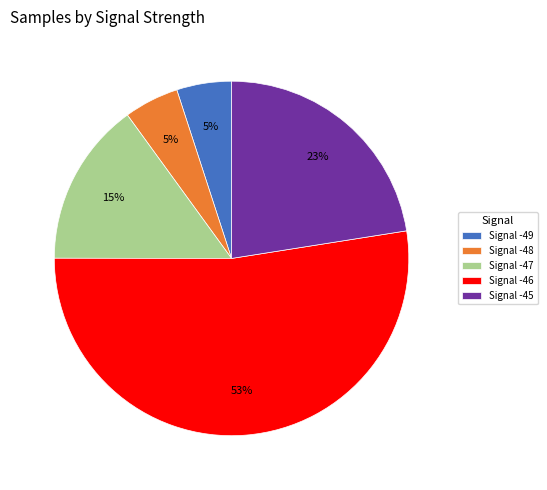

To the nearest percent, what portion does Signal -49 represent?

5%